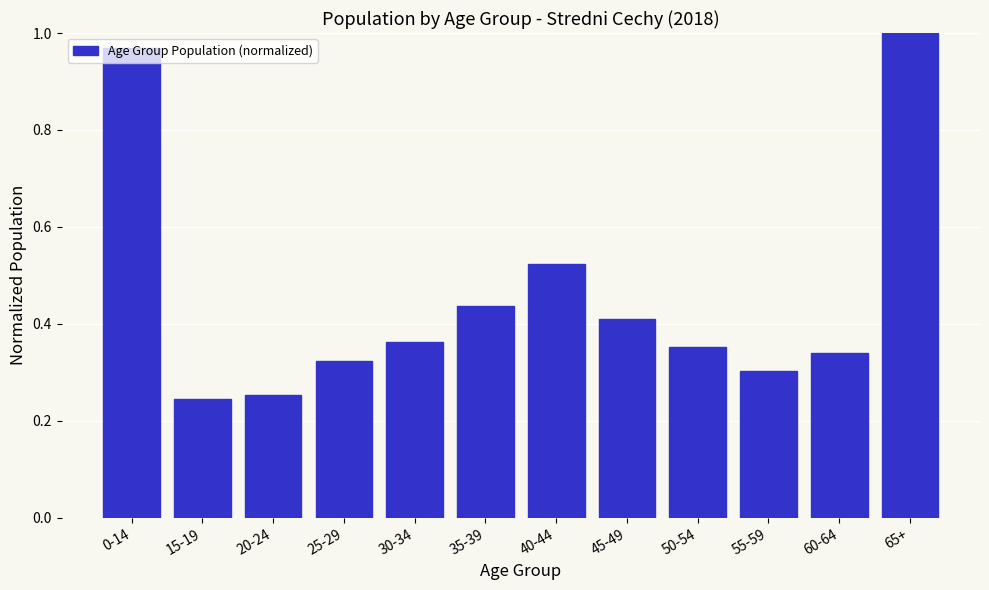

The chart shows a value of 0.4 at 30-34. True or false?

True